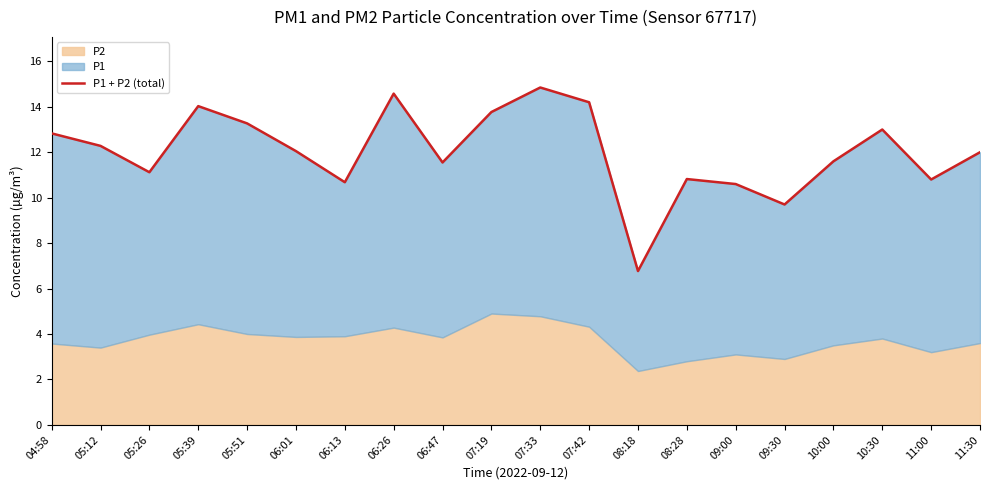

What is the label of the 13th point from the left?

08:18